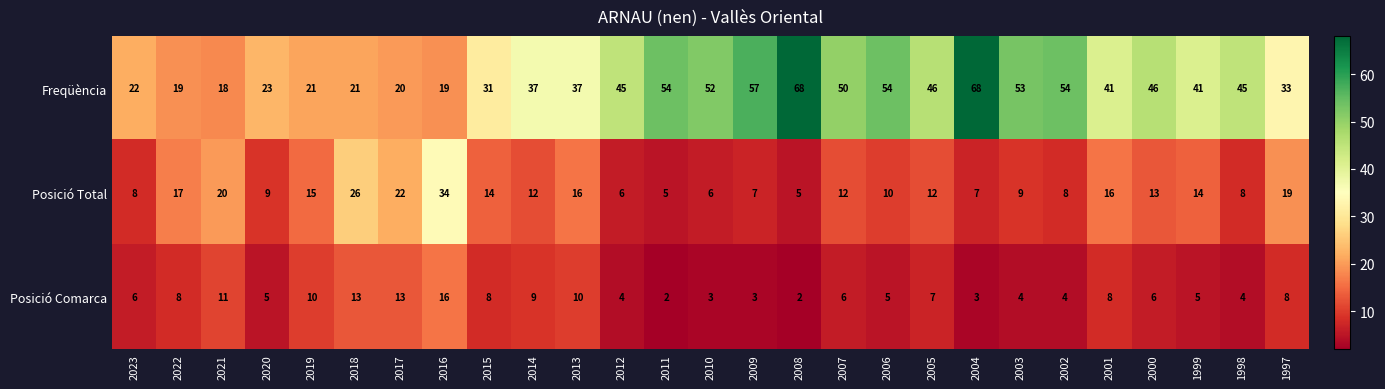

What is the average value of the Posició Comarca series?

7